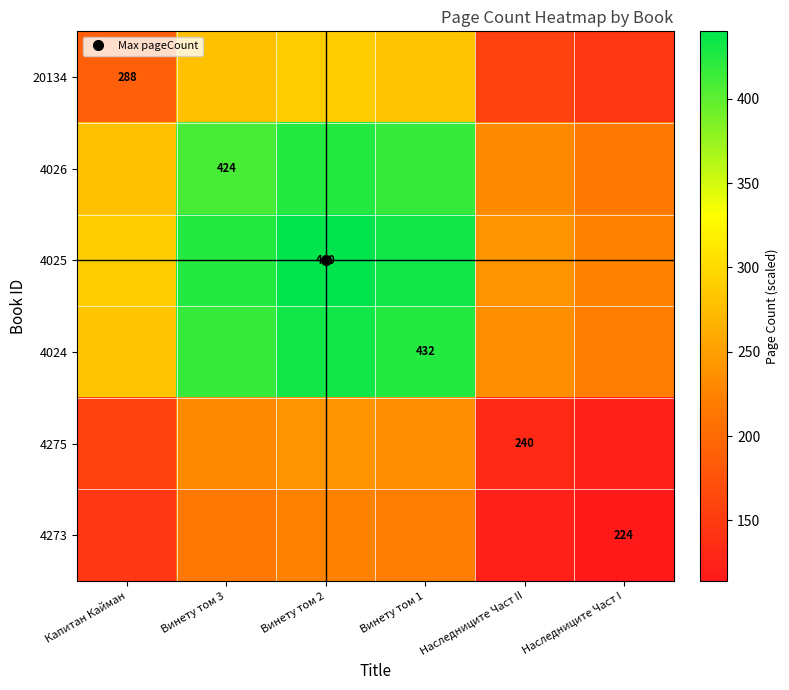

Which label corresponds to the smallest value in the chart?

Наследниците Част I